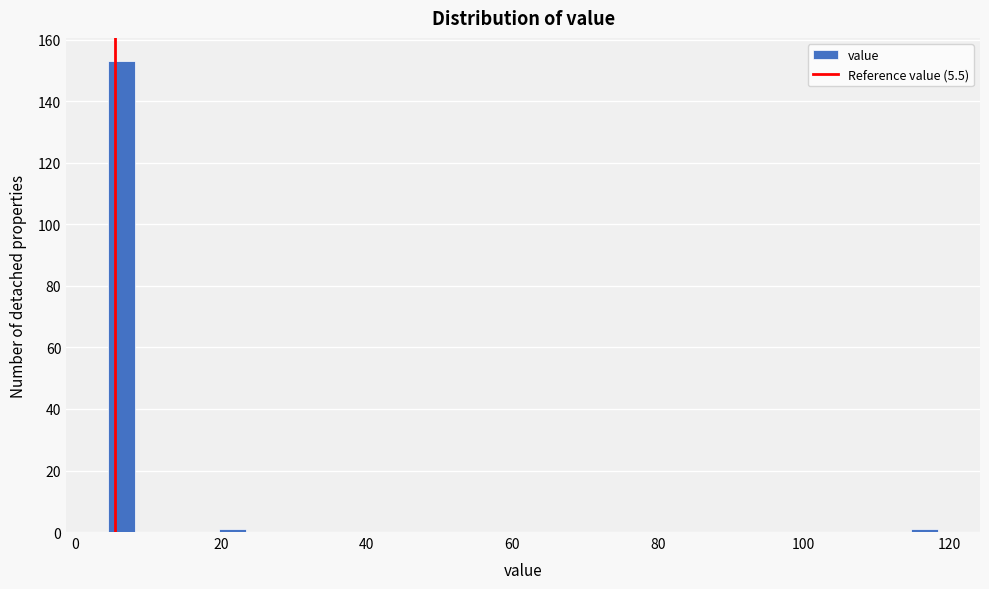

Read against the x-axis, roughly where is the centre of the tallest bar?

6